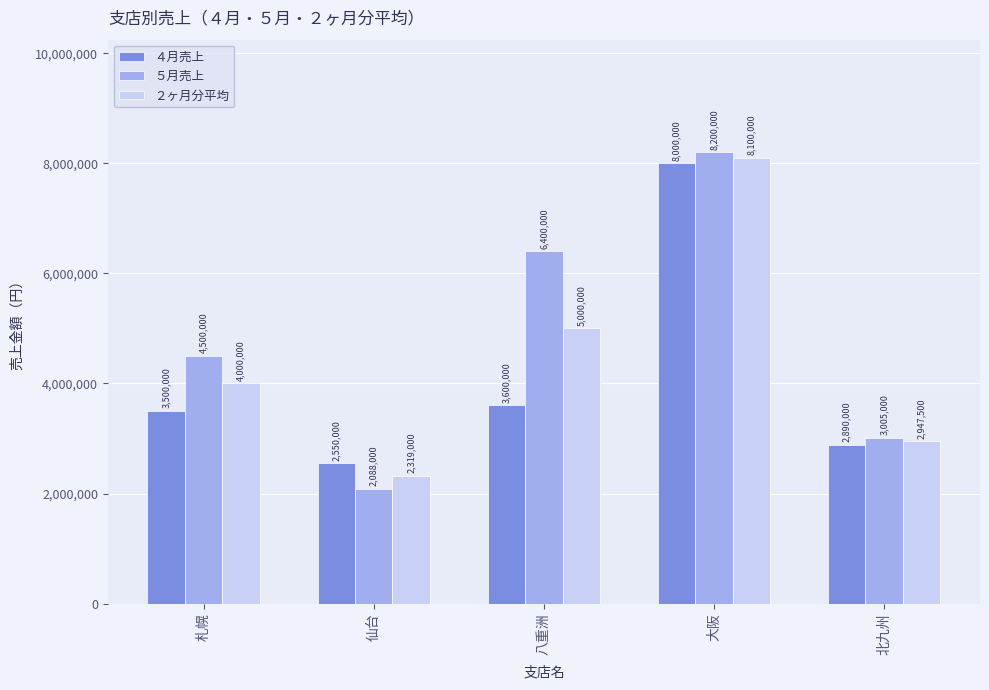

What is the total value across all series at 八重洲?

15000000